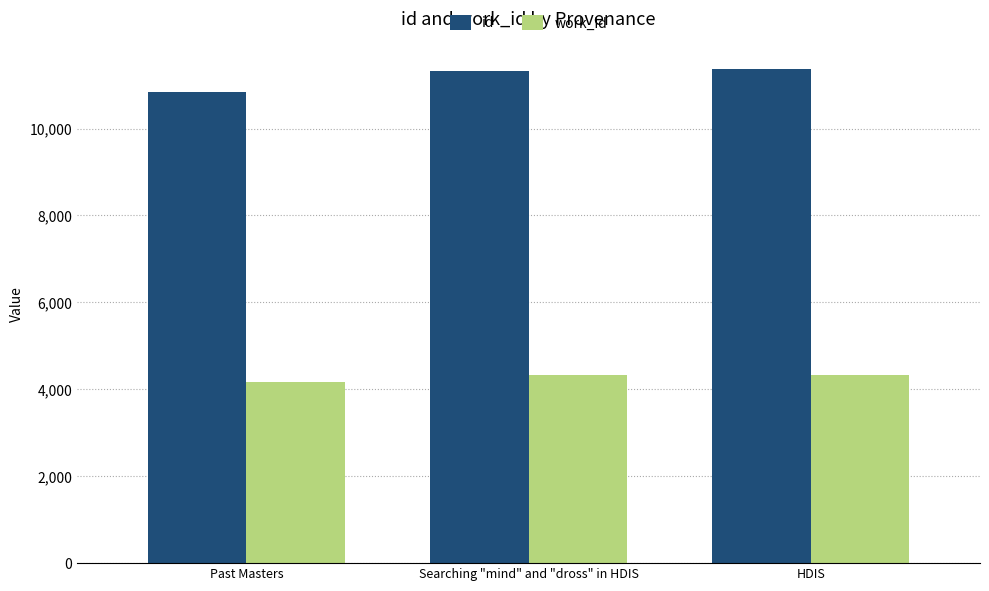

Rank the series at HDIS from lowest to highest value.

work_id, id